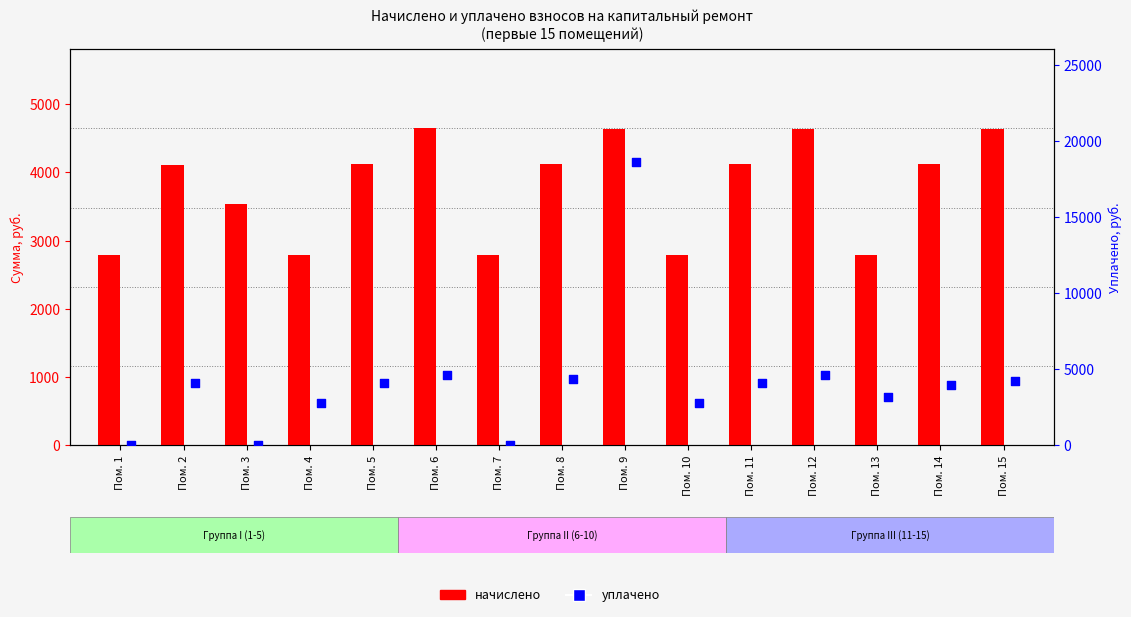

What is the total value across all series at Пом. 12?

9231.3